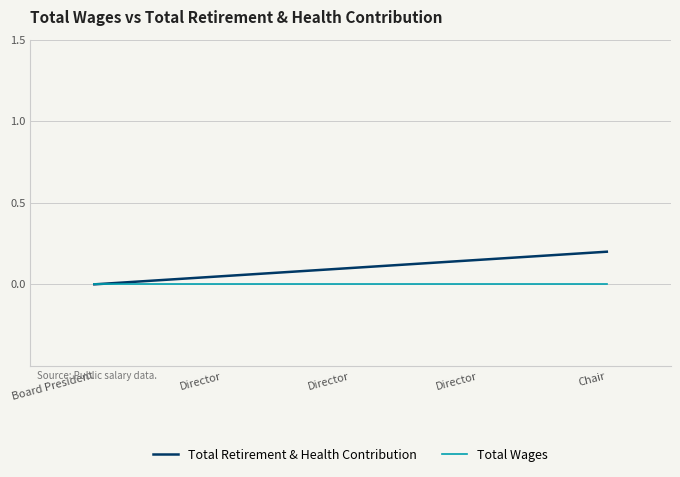

Which series changed the most between Director and Chair?

Total Retirement & Health Contribution